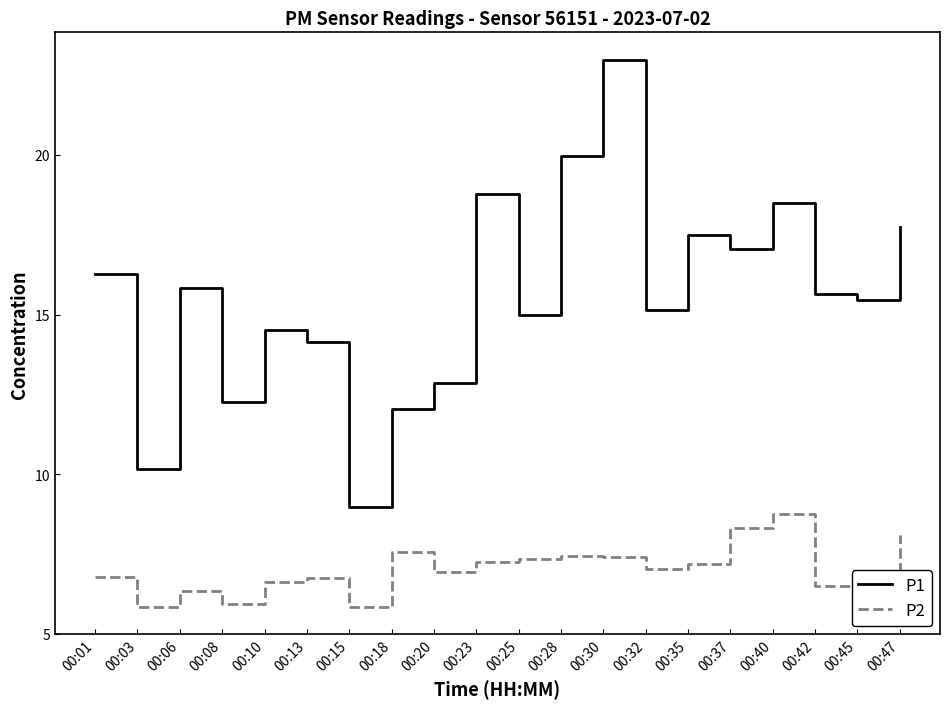

True or false: P1 has a value of 17.1 at 00:37.

True